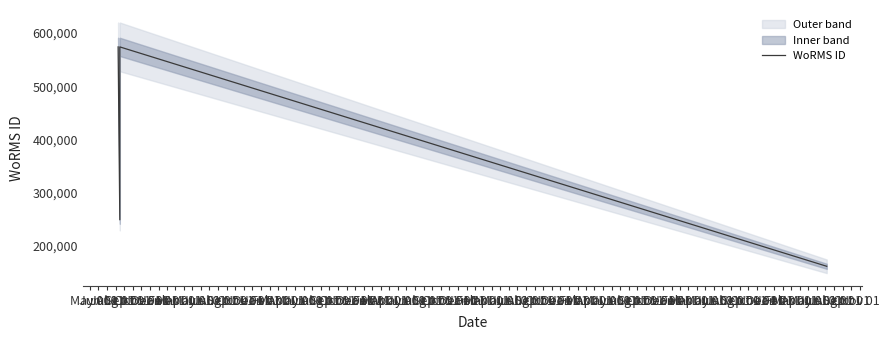

The value at Jun 01 is 248148. True or false?

True